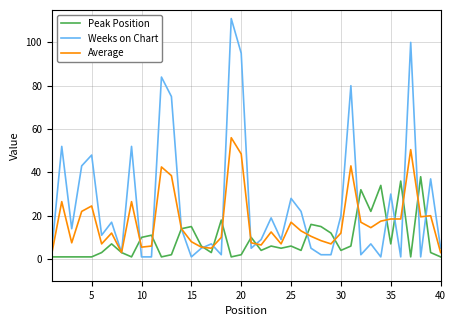

What is the difference between the maximum and minimum values in the Peak Position series?

37.0